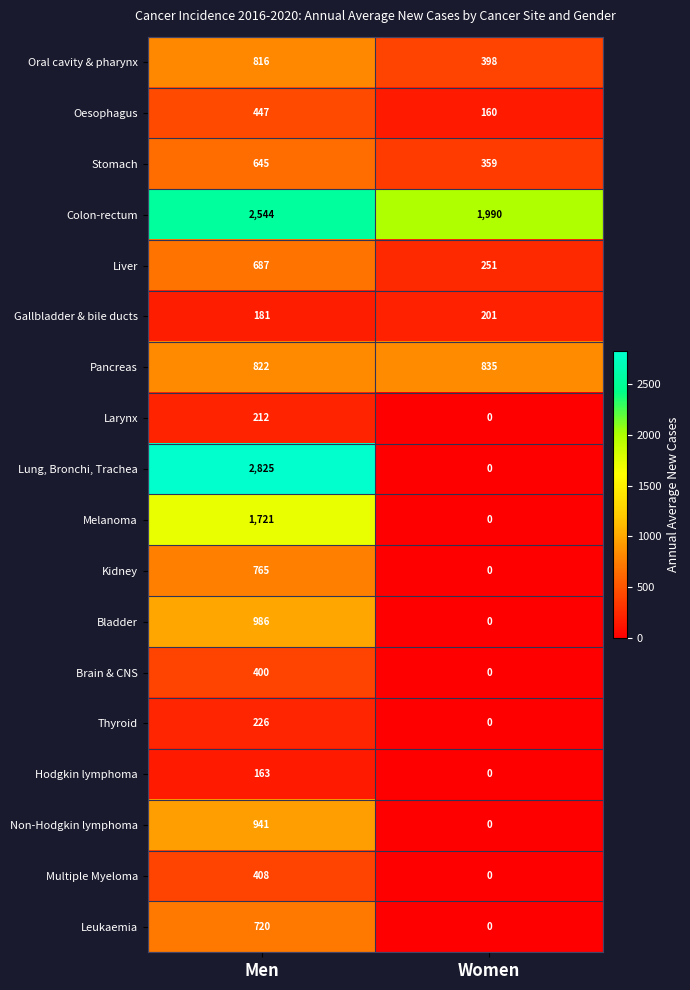

What is the total value across all series at Men?

15509